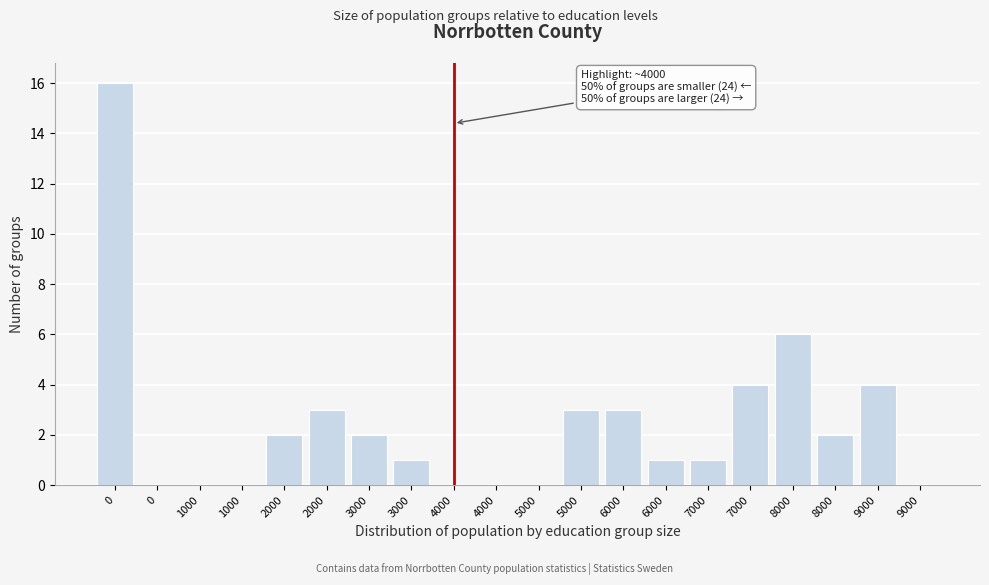

How many distinct data groups are displayed?

1